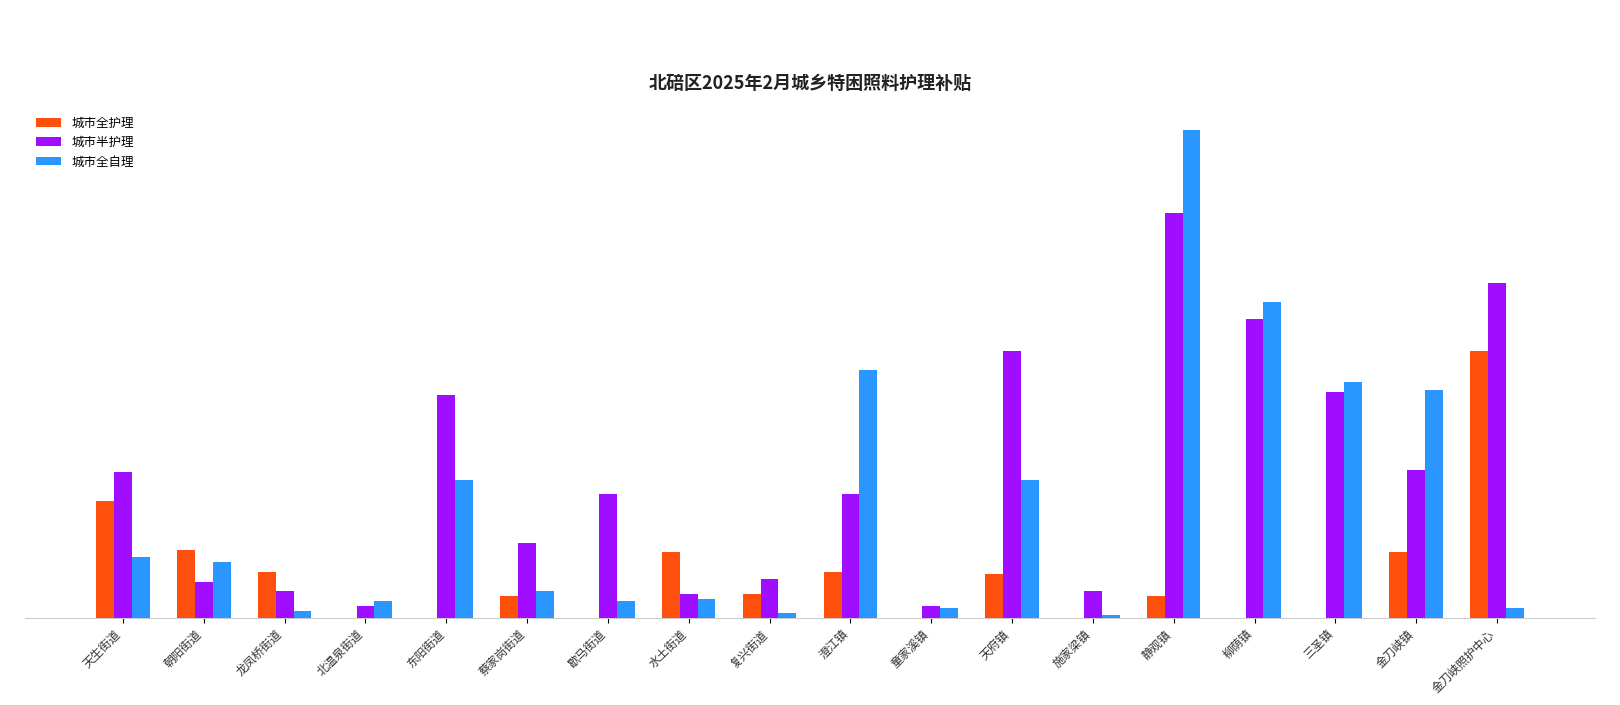

What are all the series names shown in the legend?

城市全护理, 城市半护理, 城市全自理